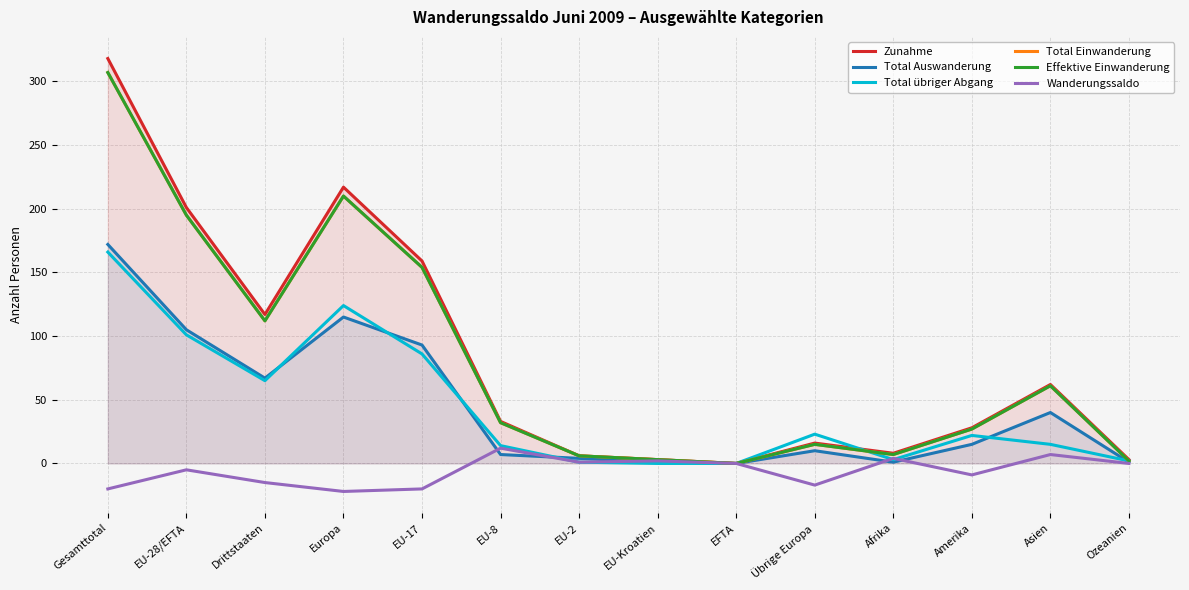

How many data points does each series have?

14